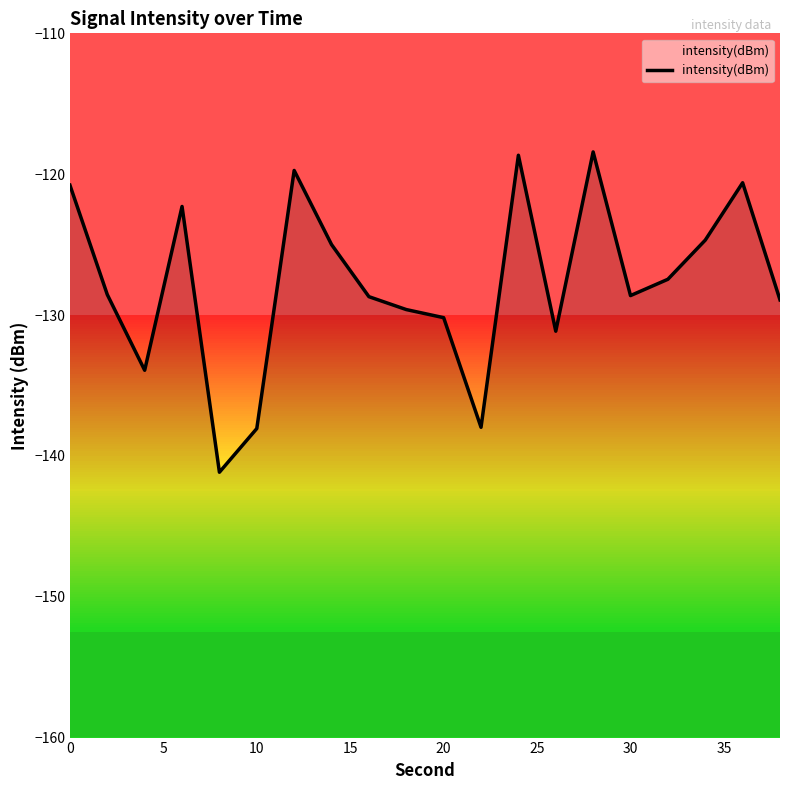

Is it true that the value at 16 is -228.7?

False